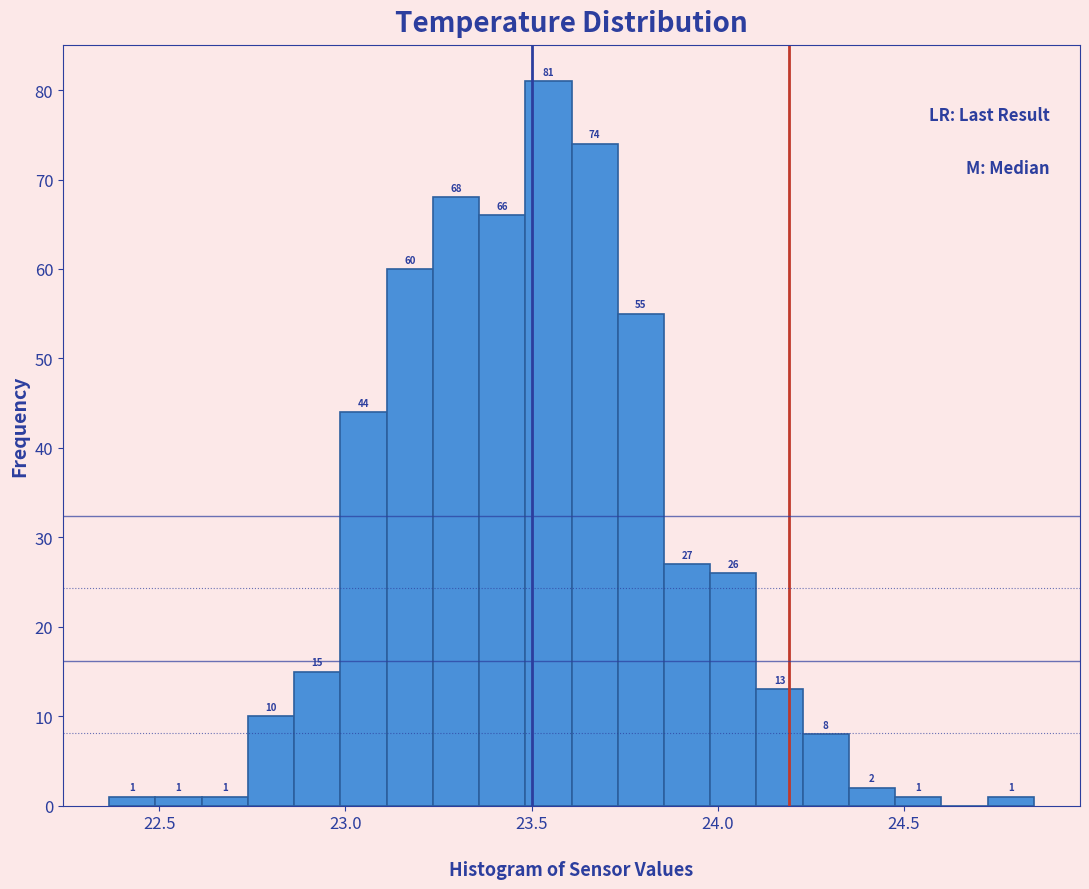

Around what value on the x-axis is the tallest bar? Give the approximate position of its centre, as read against the axis.

23.55